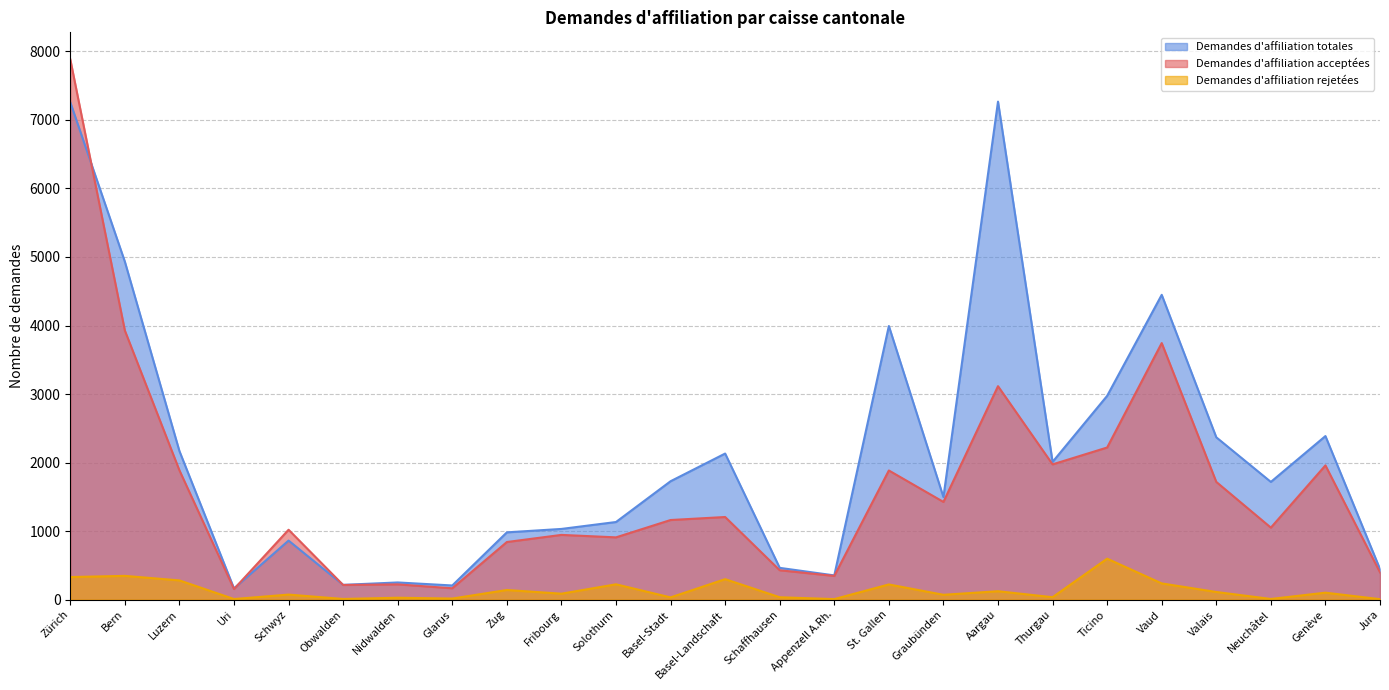

In Demandes d'affiliation acceptées, how many points are higher than both neighbors (excluding endpoints)?

8